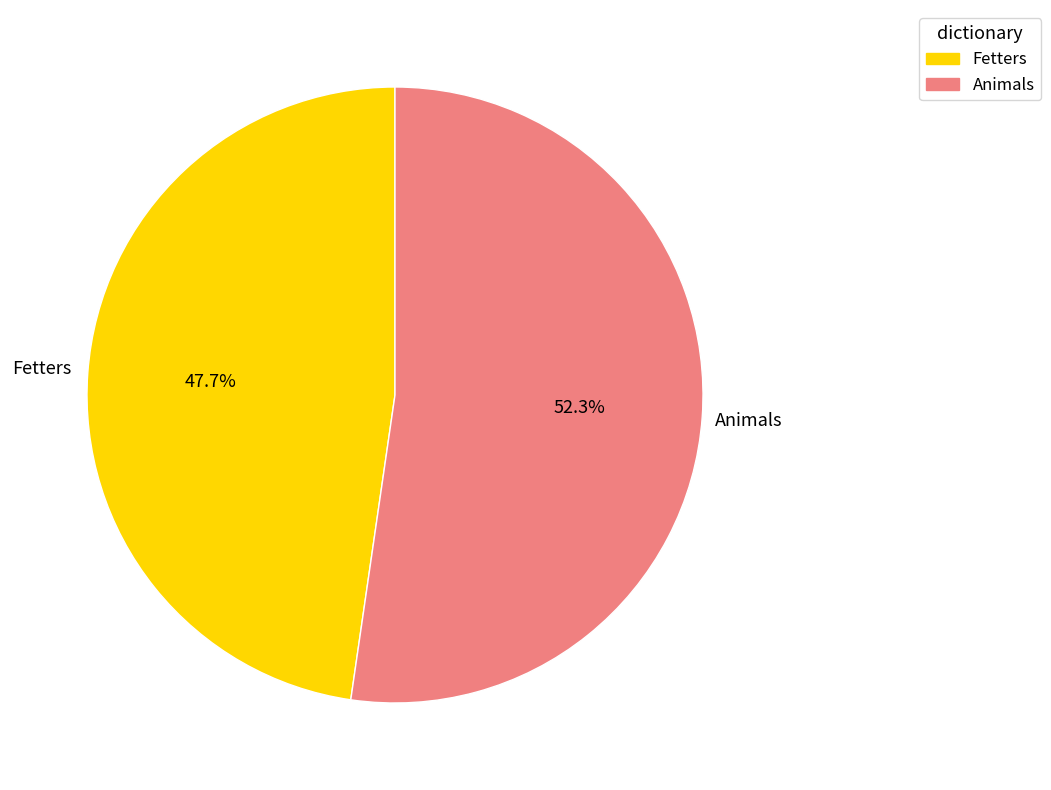

Count the number of slices in the pie.

2